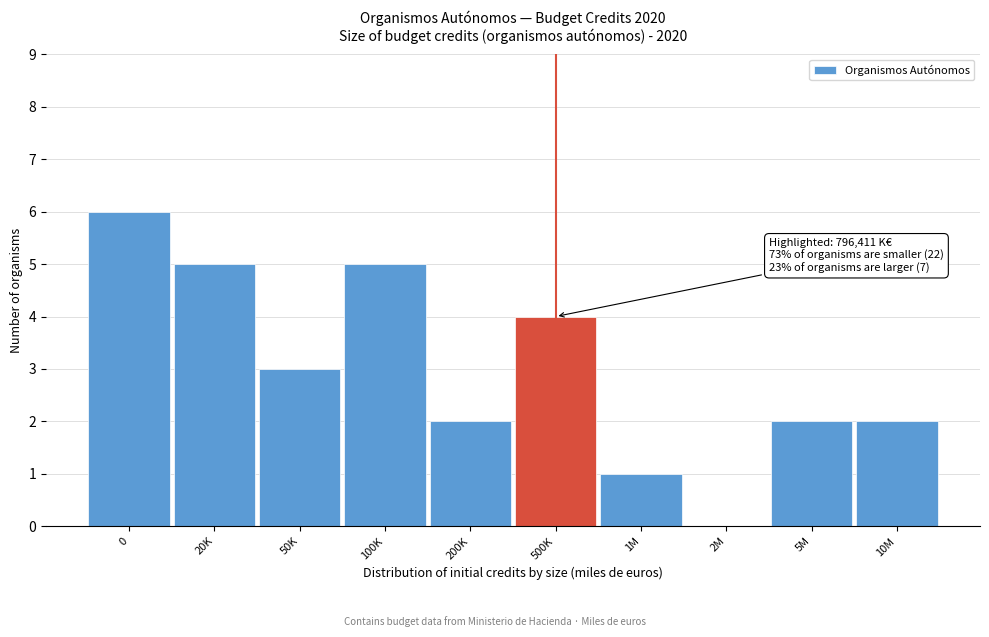

Reading left to right, list all the values displayed in this chart.

0=6	20K=5	50K=3	100K=5	200K=2	500K=4	1M=1	2M=0	5M=2	10M=2